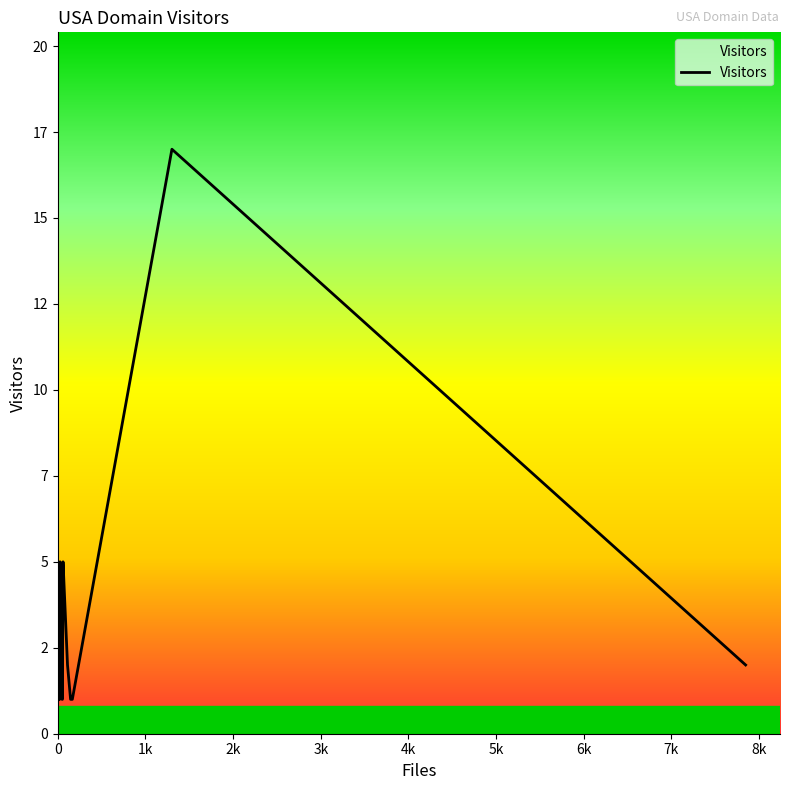

Is this an area chart (filled region under the line)?

No